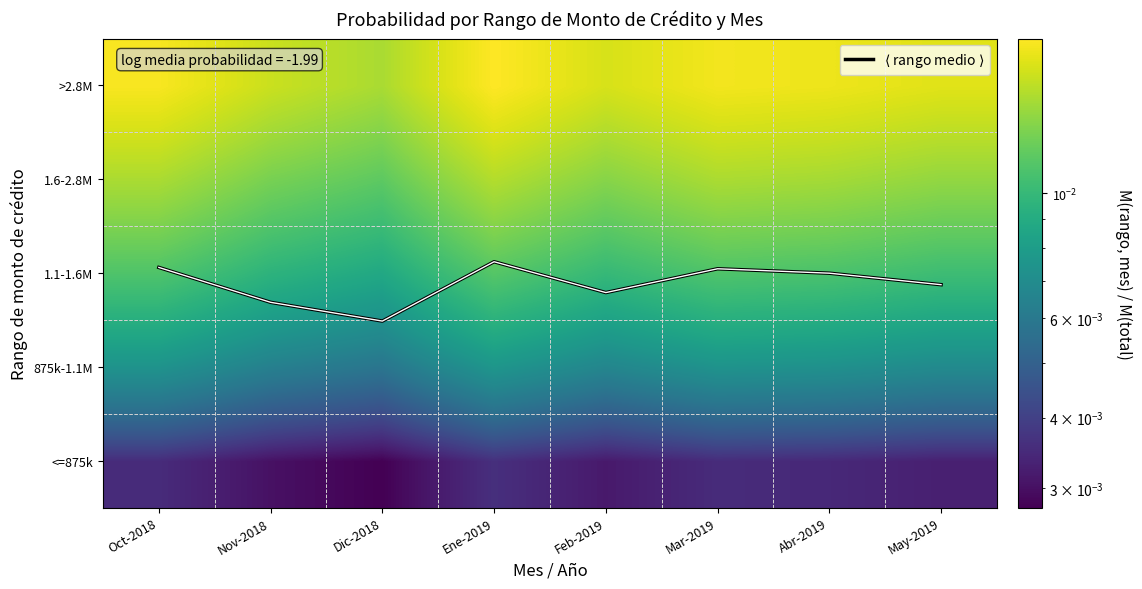

At how many categories does at least one series exceed 1?

8